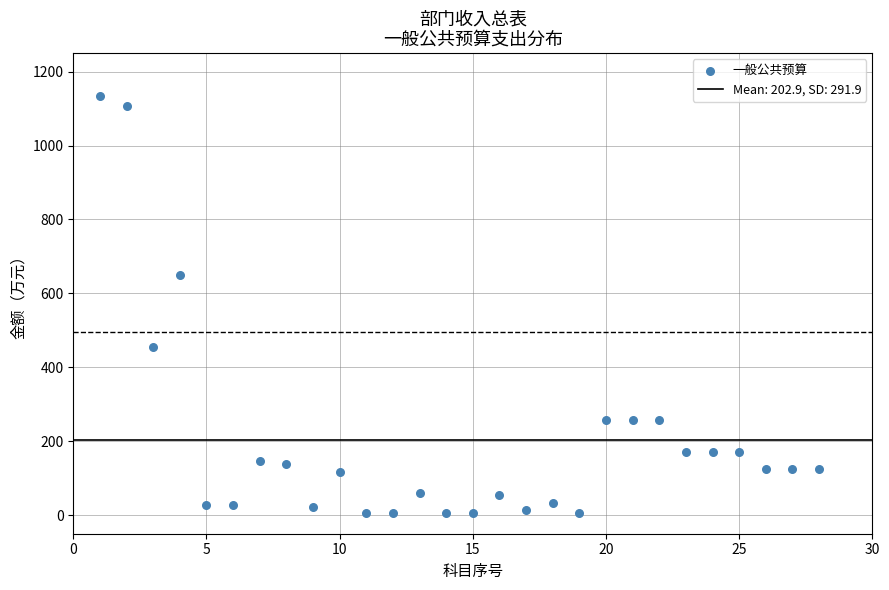

What is the range of Y values (max minus min)?

1128.6